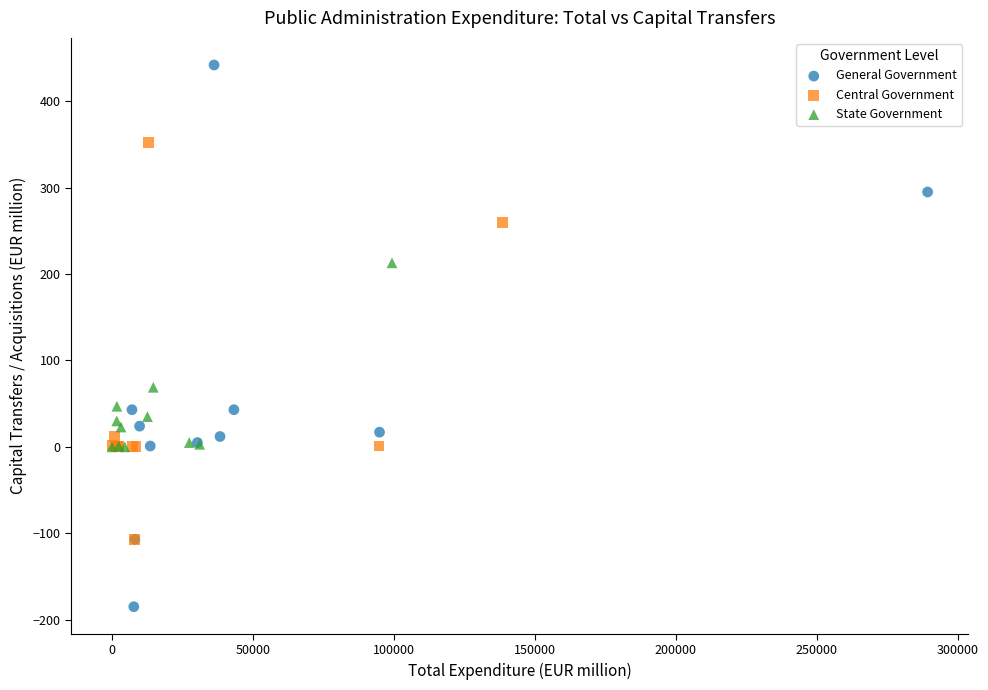

Which series reaches the maximum Y coordinate?

General Government